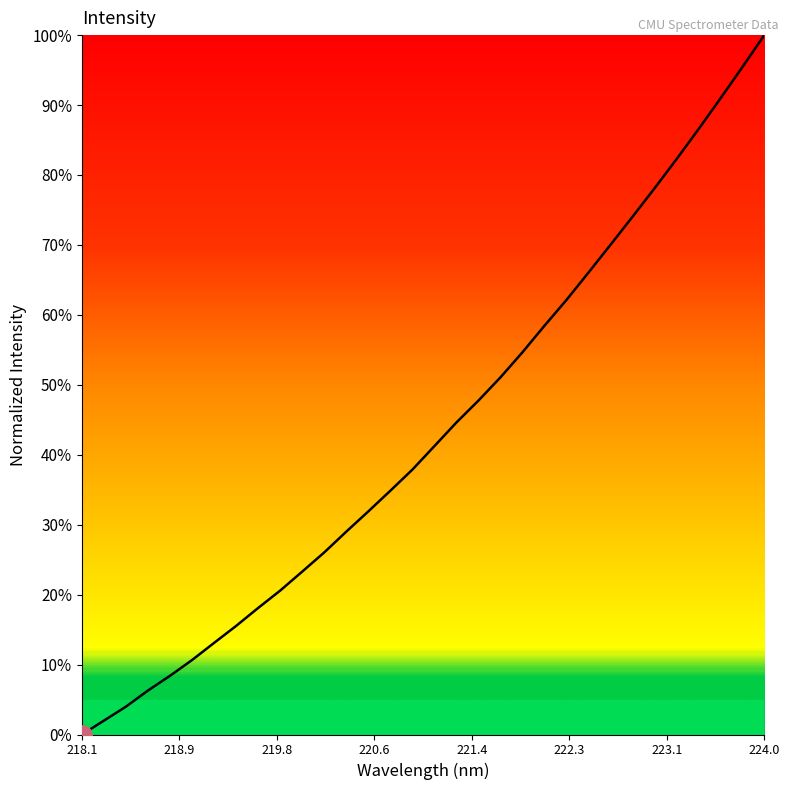

What is the difference between the second highest and second lowest values?

93.4